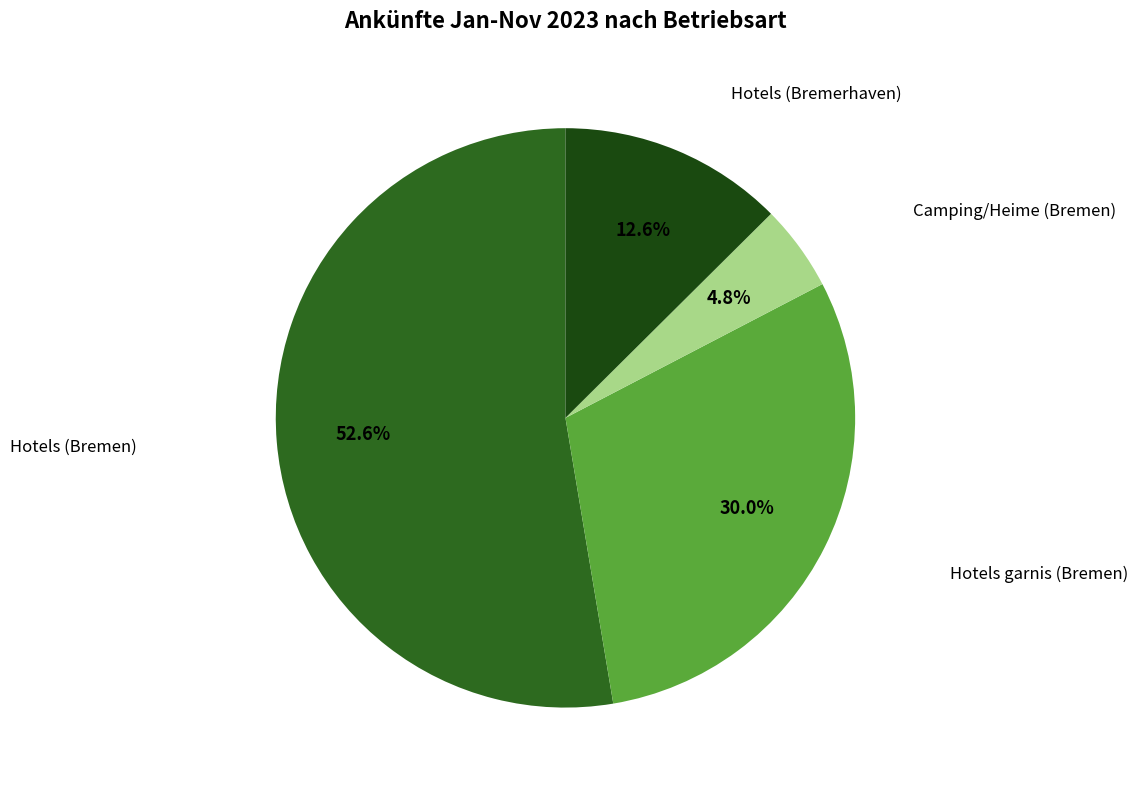

Rank the categories by value from lowest to highest.

Camping/Heime (Bremen), Hotels (Bremerhaven), Hotels garnis (Bremen), Hotels (Bremen)